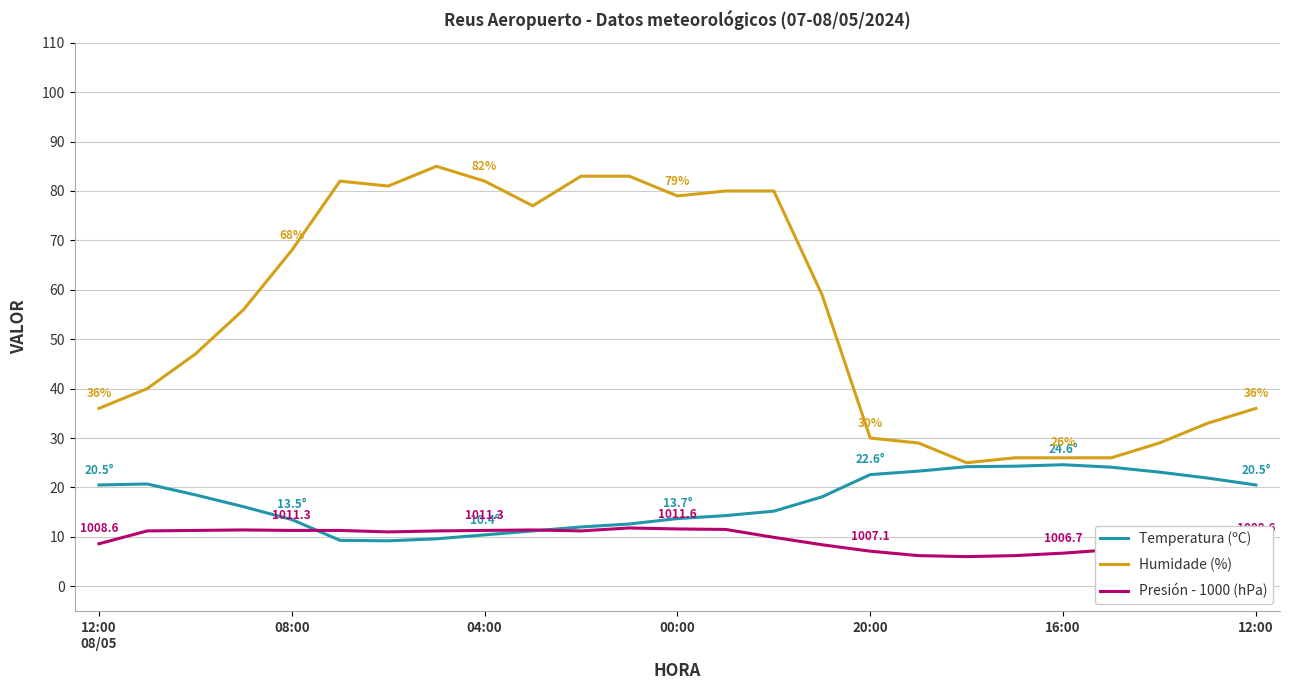

Which series has the widest spread of values?

Humidade (%)